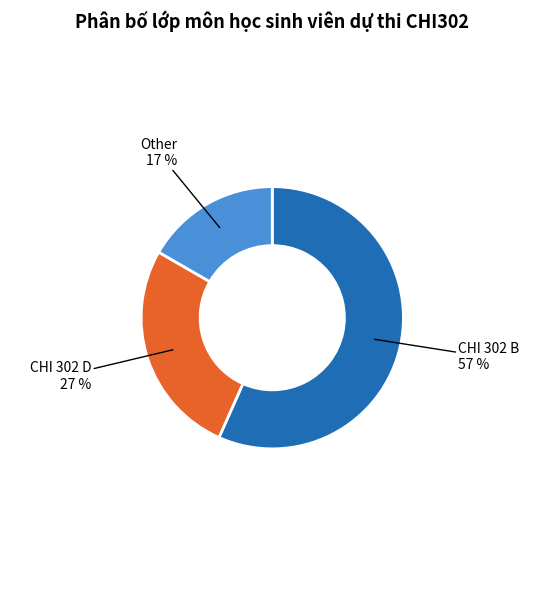

Is there a majority slice in this chart?

Yes